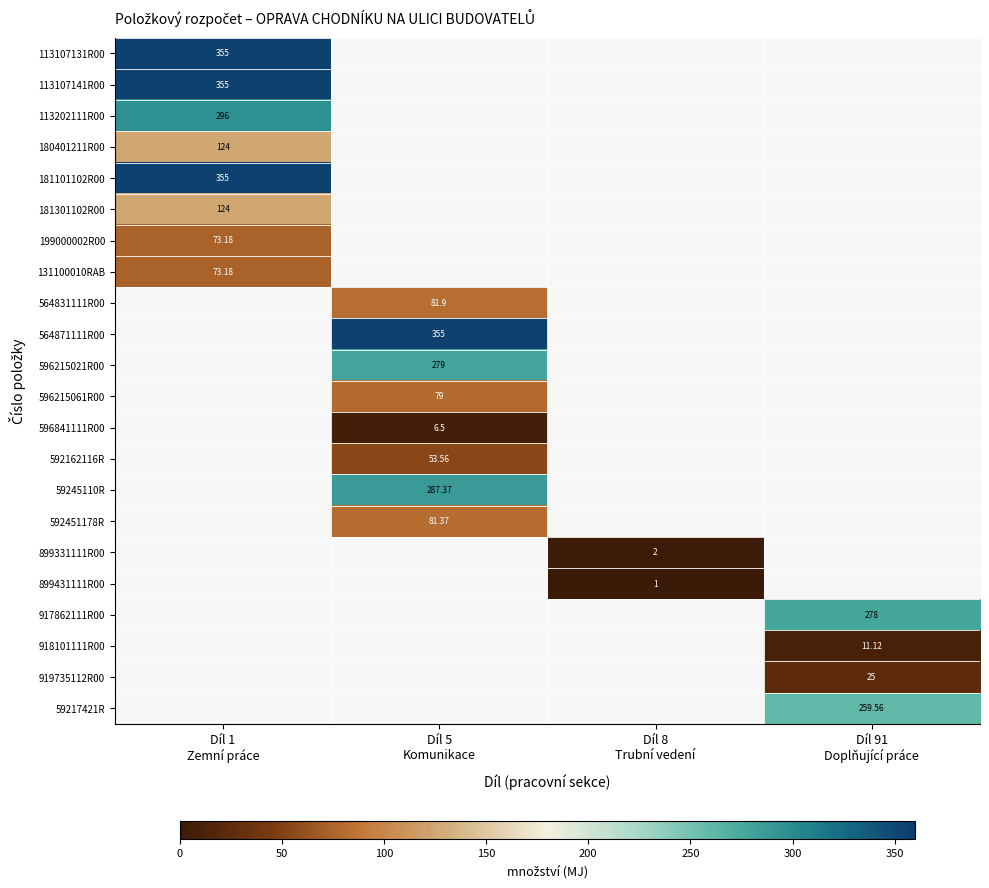

Rank the series by their maximum value, from highest to lowest.

113107131R00, 113107141R00, 181101102R00, 564871111R00, 113202111R00, 59245110R, 596215021R00, 917862111R00, 59217421R, 180401211R00, 181301102R00, 564831111R00, 592451178R, 596215061R00, 199000002R00, 131100010RAB, 592162116R, 919735112R00, 918101111R00, 596841111R00, 899331111R00, 899431111R00